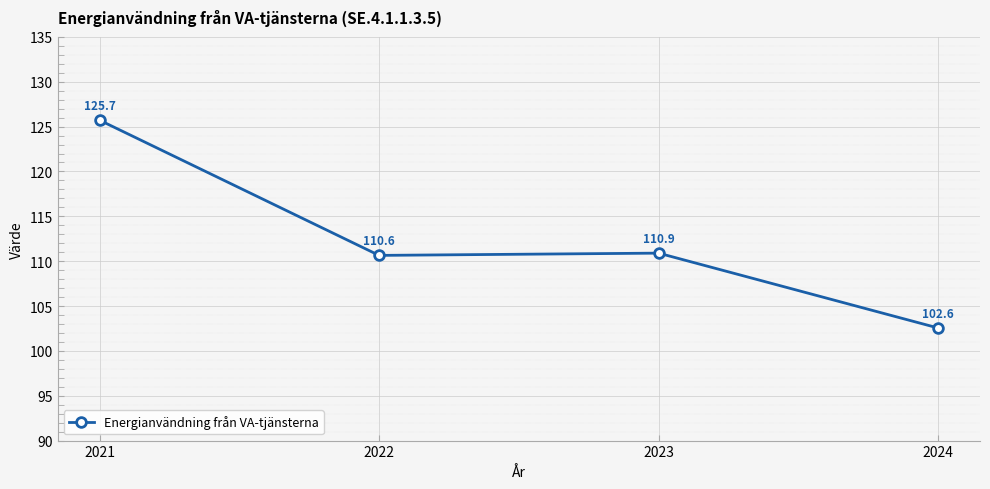

True or false: the data shows 102.6 at 2024.

True